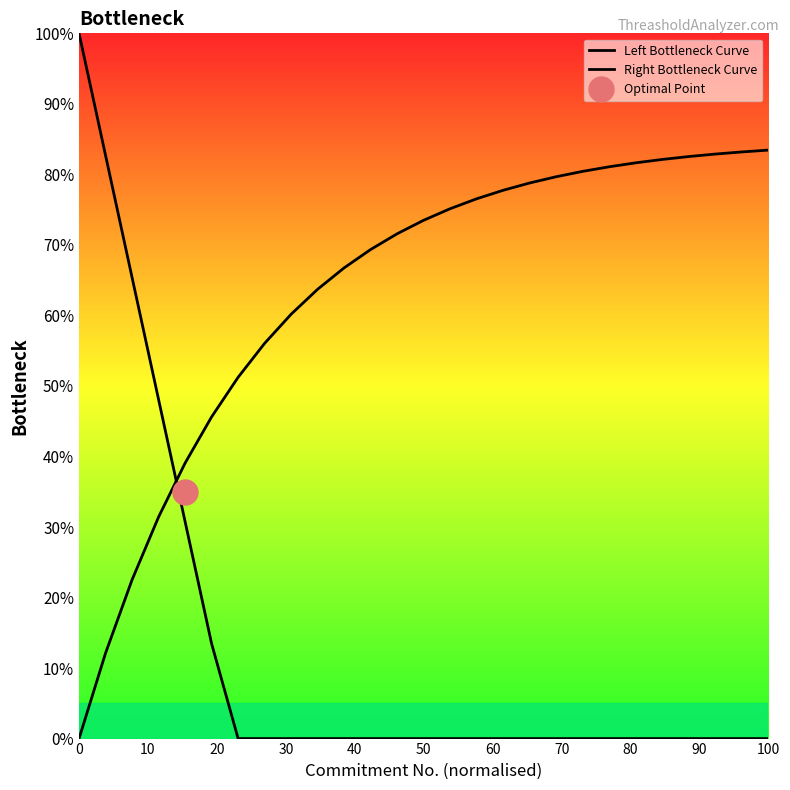

Which series has the largest total across all categories?

Right Bottleneck Curve